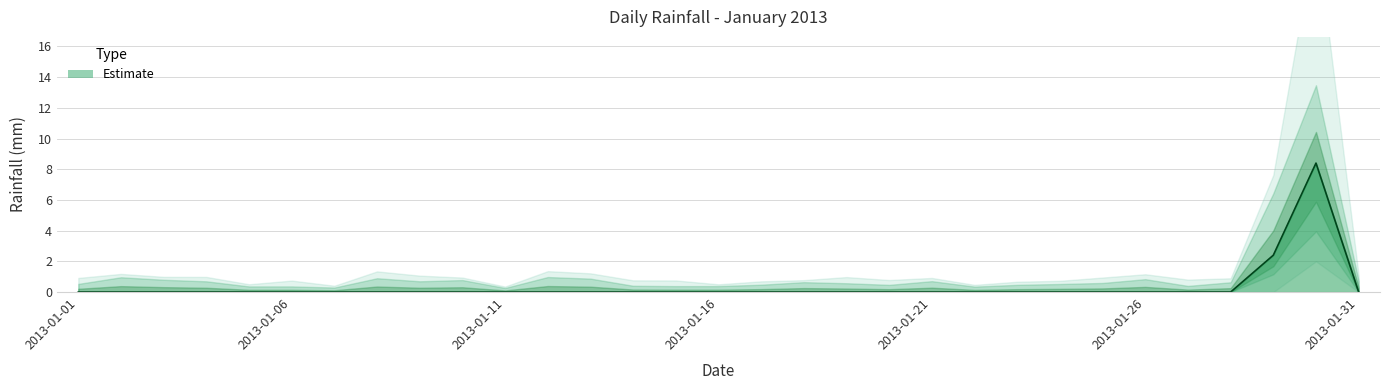

True or false: the data shows -4.3 at 2013-01-28.

False